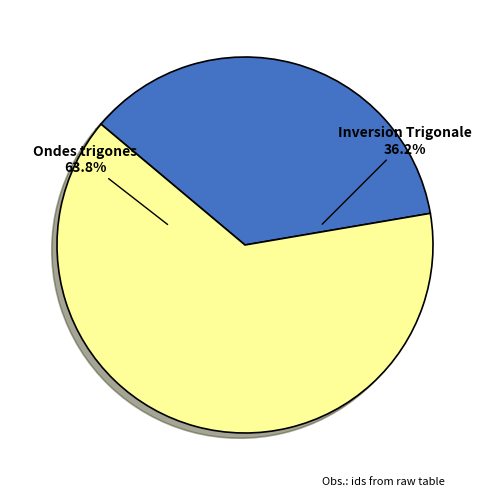

To the nearest percent, what portion does Ondes trigones represent?

64%